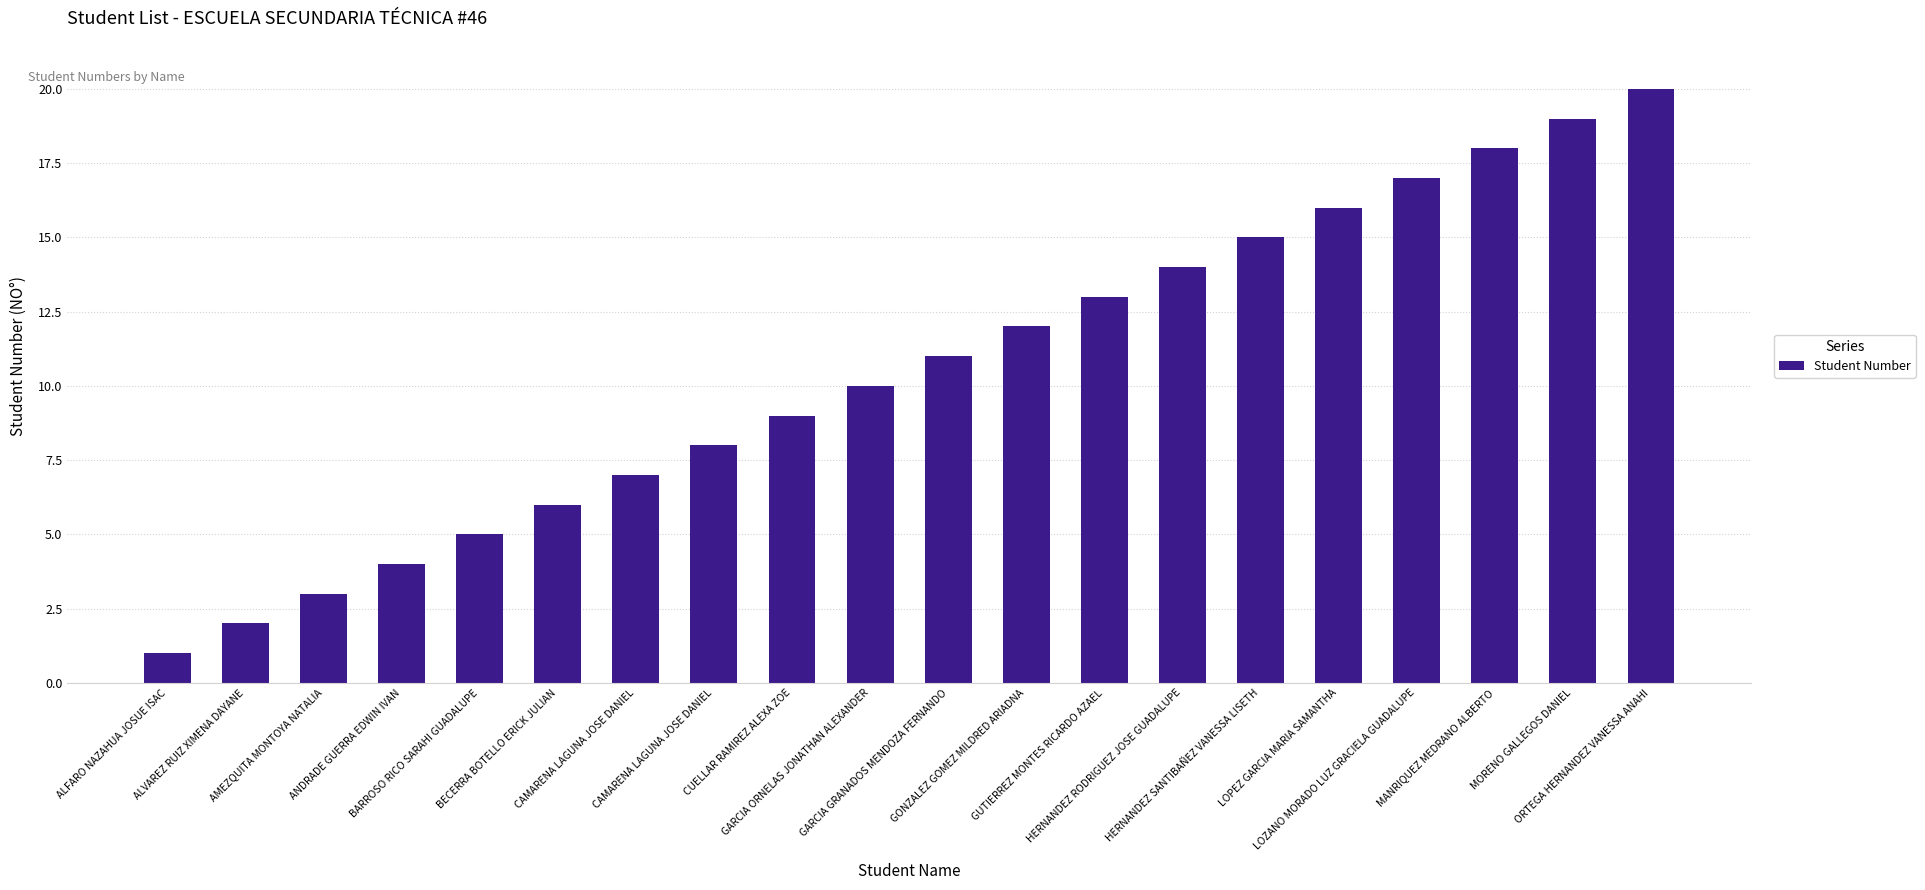

List the labels in order of value, smallest first.

ALFARO NAZAHUA JOSUE ISAC, ALVAREZ RUIZ XIMENA DAYANE, AMEZQUITA MONTOYA NATALIA, ANDRADE GUERRA EDWIN IVAN, BARROSO RICO SARAHI GUADALUPE, BECERRA BOTELLO ERICK JULIAN, CAMARENA LAGUNA JOSE DANIEL, CAMARENA LAGUNA JOSE DANIEL, CUELLAR RAMIREZ ALEXA ZOE, GARCIA ORNELAS JONATHAN ALEXANDER, GARCIA GRANADOS MENDOZA FERNANDO, GONZALEZ GOMEZ MILDRED ARIADNA, GUTIERREZ MONTES RICARDO AZAEL, HERNANDEZ RODRIGUEZ JOSE GUADALUPE, HERNANDEZ SANTIBAÑEZ VANESSA LISETH, LOPEZ GARCIA MARIA SAMANTHA, LOZANO MORADO LUZ GRACIELA GUADALUPE, MANRIQUEZ MEDRANO ALBERTO, MORENO GALLEGOS DANIEL, ORTEGA HERNANDEZ VANESSA ANAHI